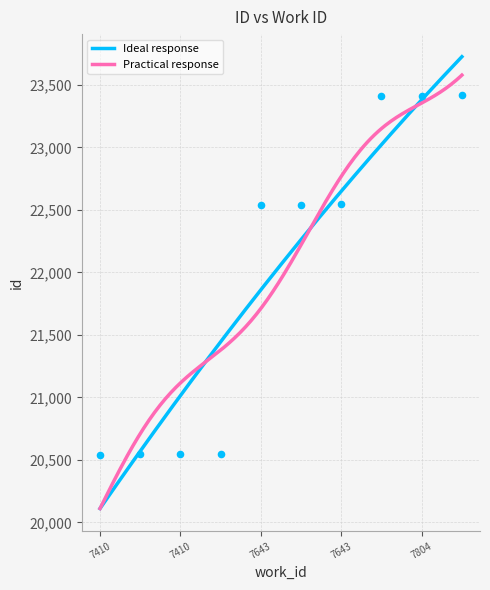

What is the ratio of the value at 7410 to the value at 7803?

0.9